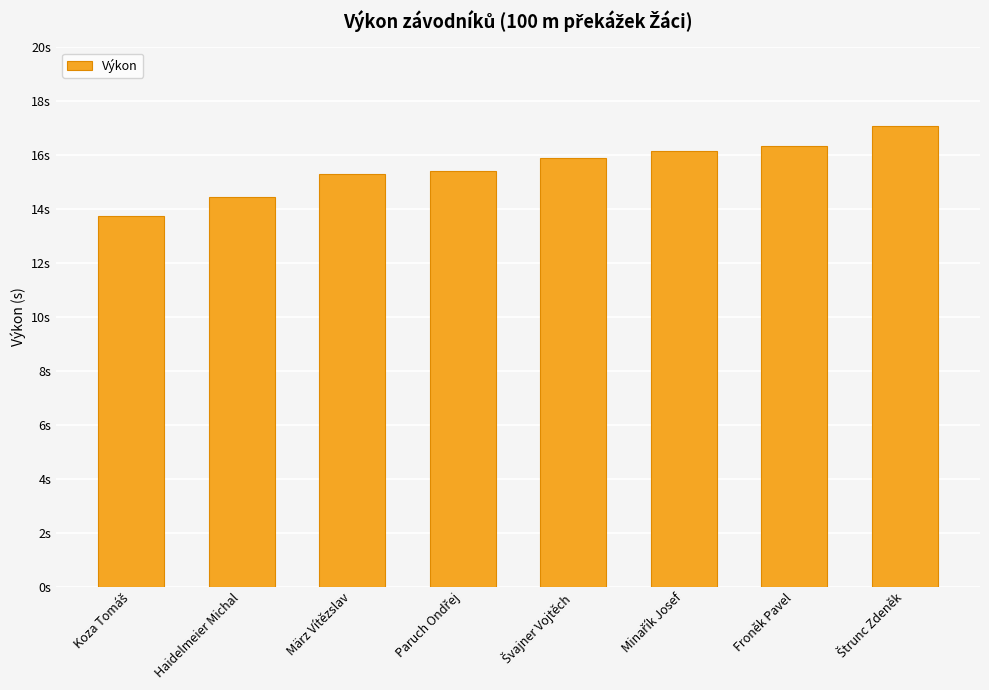

Reading right to left, what are all the values shown in this chart?

17.1	16.3	16.2	15.9	15.4	15.3	14.4	13.7